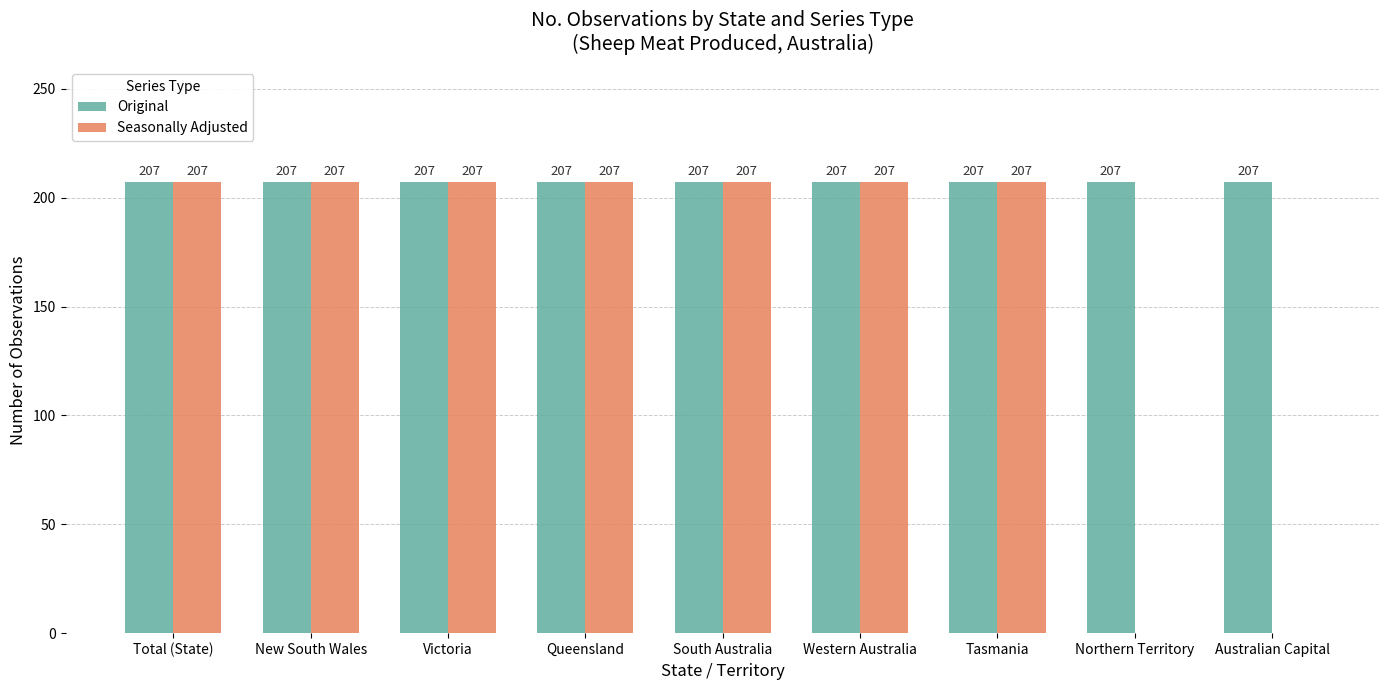

What is the spread (max minus min) of values at Australian Capital?

207